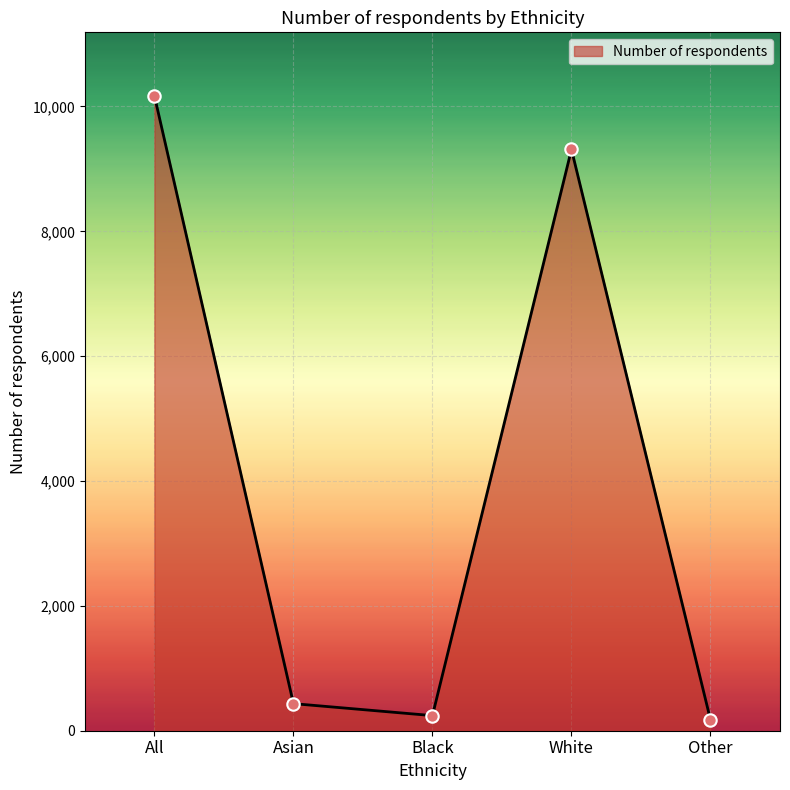

What is the ratio of the value at Black to the value at Other?

1.4